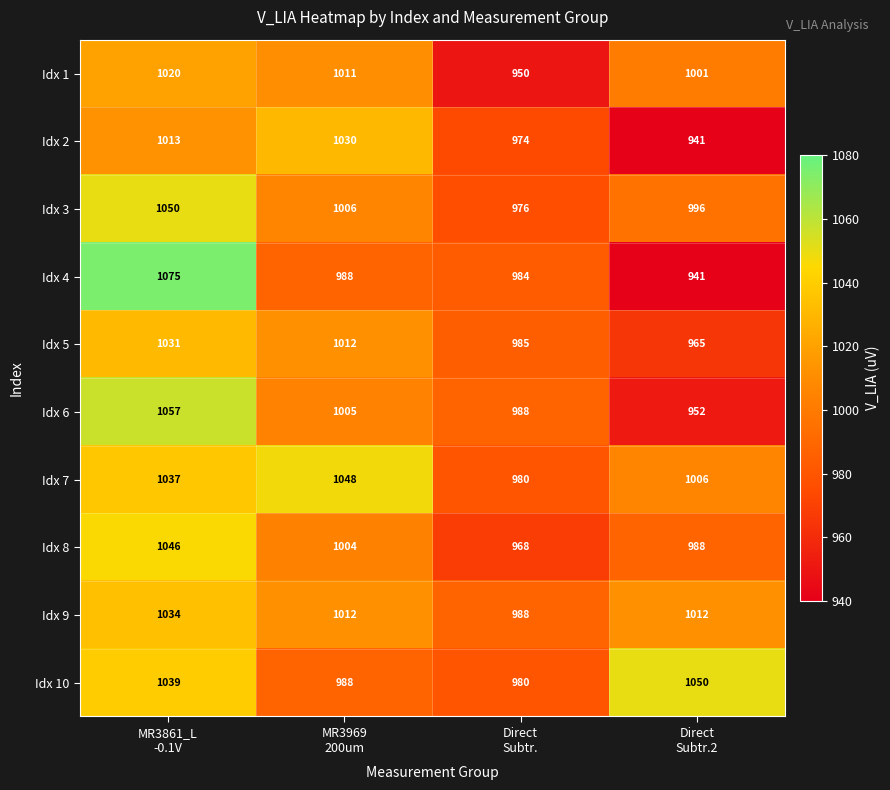

What is the smallest value displayed?

941